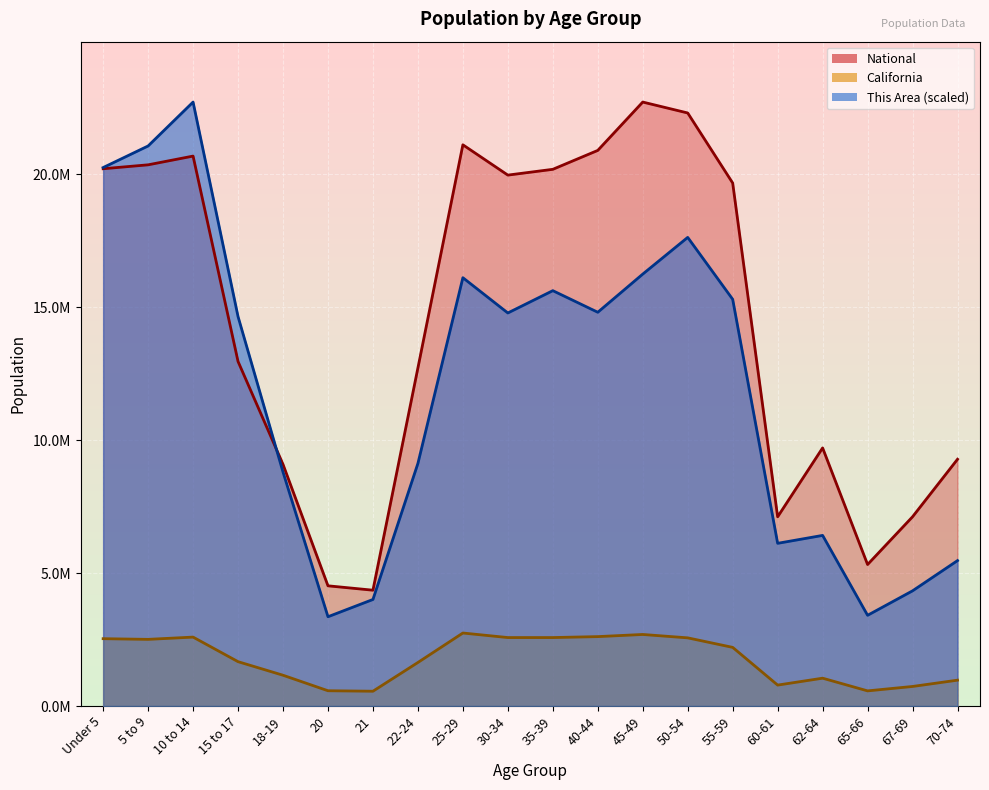

Reading left to right, what are all the values shown in this chart?

This Area: Under 5=20245561.5	5 to 9=21057549.2	10 to 14=22708591.0	15 to 17=14642845.9	18-19=8796534.1	20=3356216.1	21=4005806.3	22-24=9121329.2	25-29=16104423.9	30-34=14778177.2	35-39=15617231.2	40-44=14805243.5	45-49=16239755.2	50-54=17620134.4	55-59=15292436.1	60-61=6116974.5	62-64=6414703.3	65-66=3410348.6	67-69=4330601.4	70-74=5467384.2
California: Under 5=2531333.0	5 to 9=2505839.0	10 to 14=2590930.0	15 to 17=1666938.0	18-19=1157002.0	20=573642.0	21=555775.0	22-24=1636532.0	25-29=2744409.0	30-34=2573468.0	35-39=2573579.0	40-44=2609131.0	45-49=2689819.0	50-54=2562552.0	55-59=2204296.0	60-61=786276.0	62-64=1045921.0	65-66=568817.0	67-69=734741.0	70-74=971778.0
National: Under 5=20201362.0	5 to 9=20348657.0	10 to 14=20677194.0	15 to 17=12954254.0	18-19=9086089.0	20=4519129.0	21=4354294.0	22-24=12712576.0	25-29=21101849.0	30-34=19962099.0	35-39=20179642.0	40-44=20890964.0	45-49=22708591.0	50-54=22298125.0	55-59=19664805.0	60-61=7113727.0	62-64=9704197.0	65-66=5319902.0	67-69=7115361.0	70-74=9278166.0